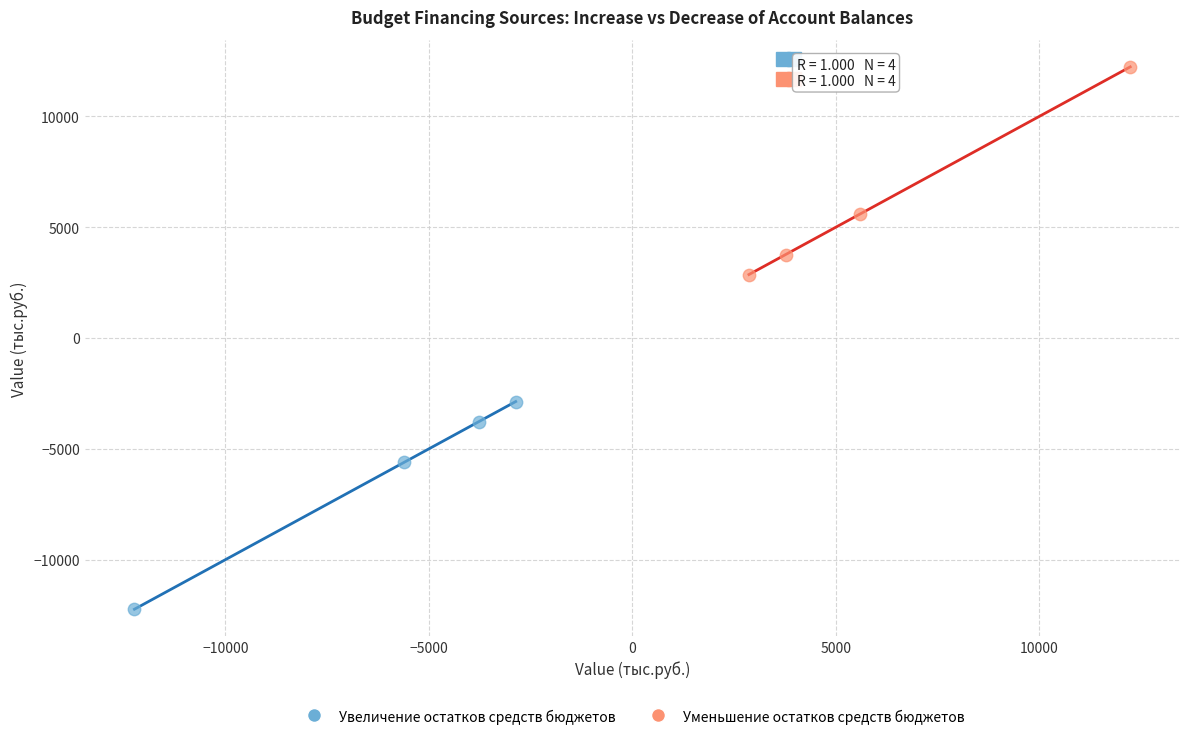

Which series reaches the minimum Y coordinate?

Увеличение остатков средств бюджетов